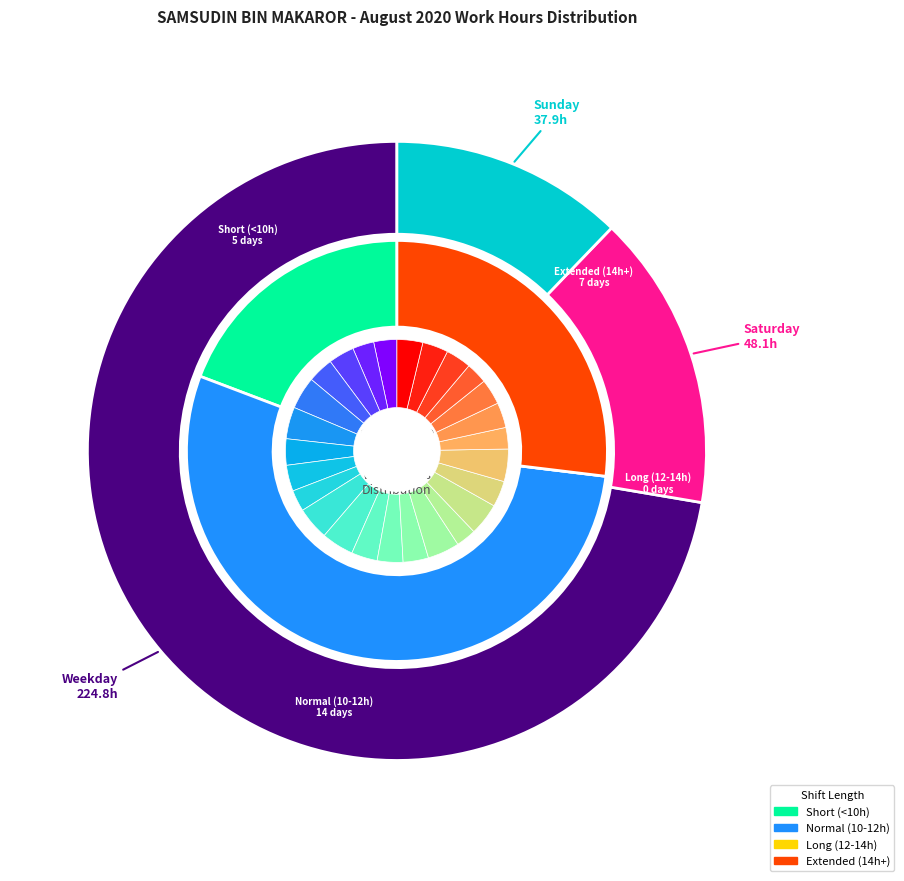

To the nearest percent, what is the average slice percentage?

4%